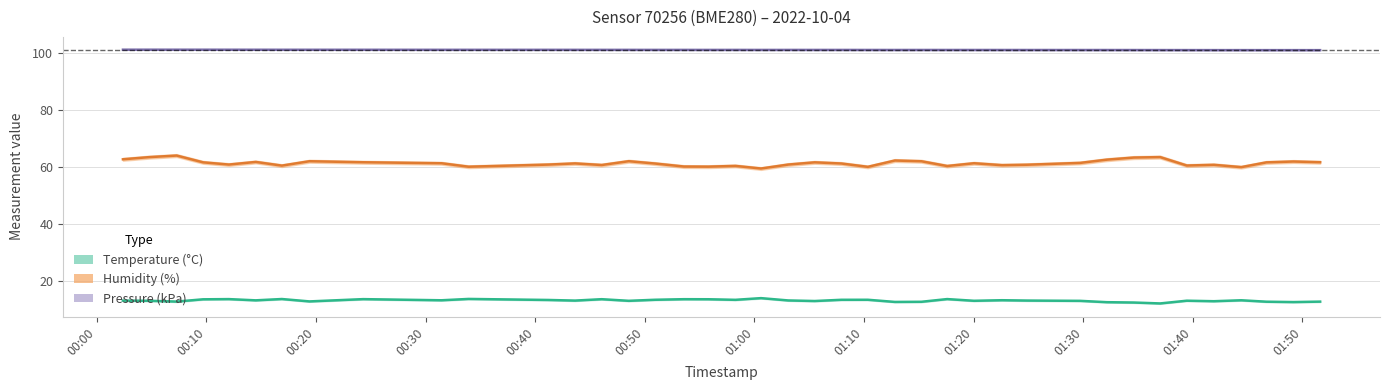

How many interior local peaks does the temperature series have?

12